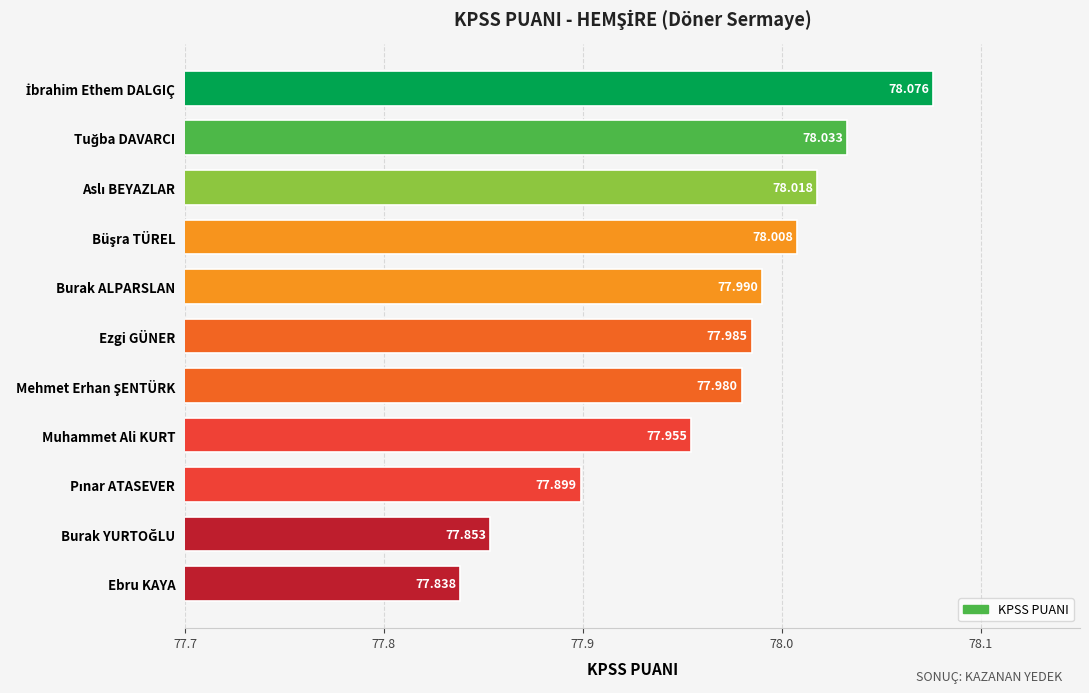

Which label corresponds to the smallest value in the chart?

Ebru KAYA